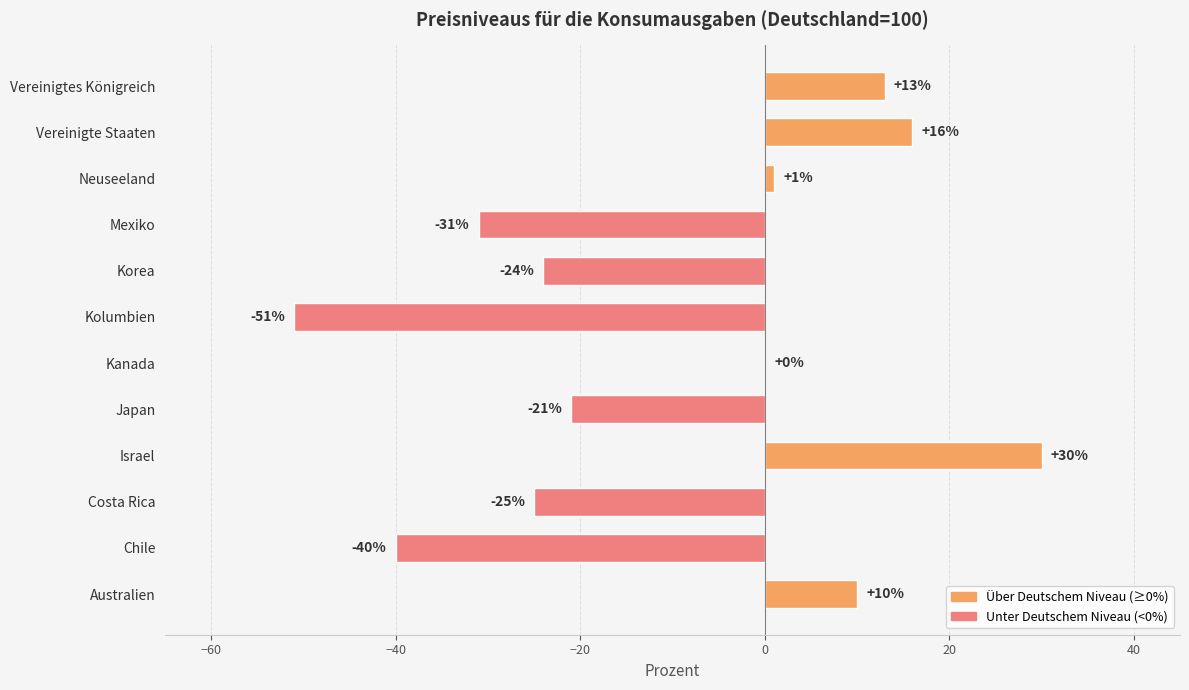

Between Japan and Korea, which is larger?

Japan